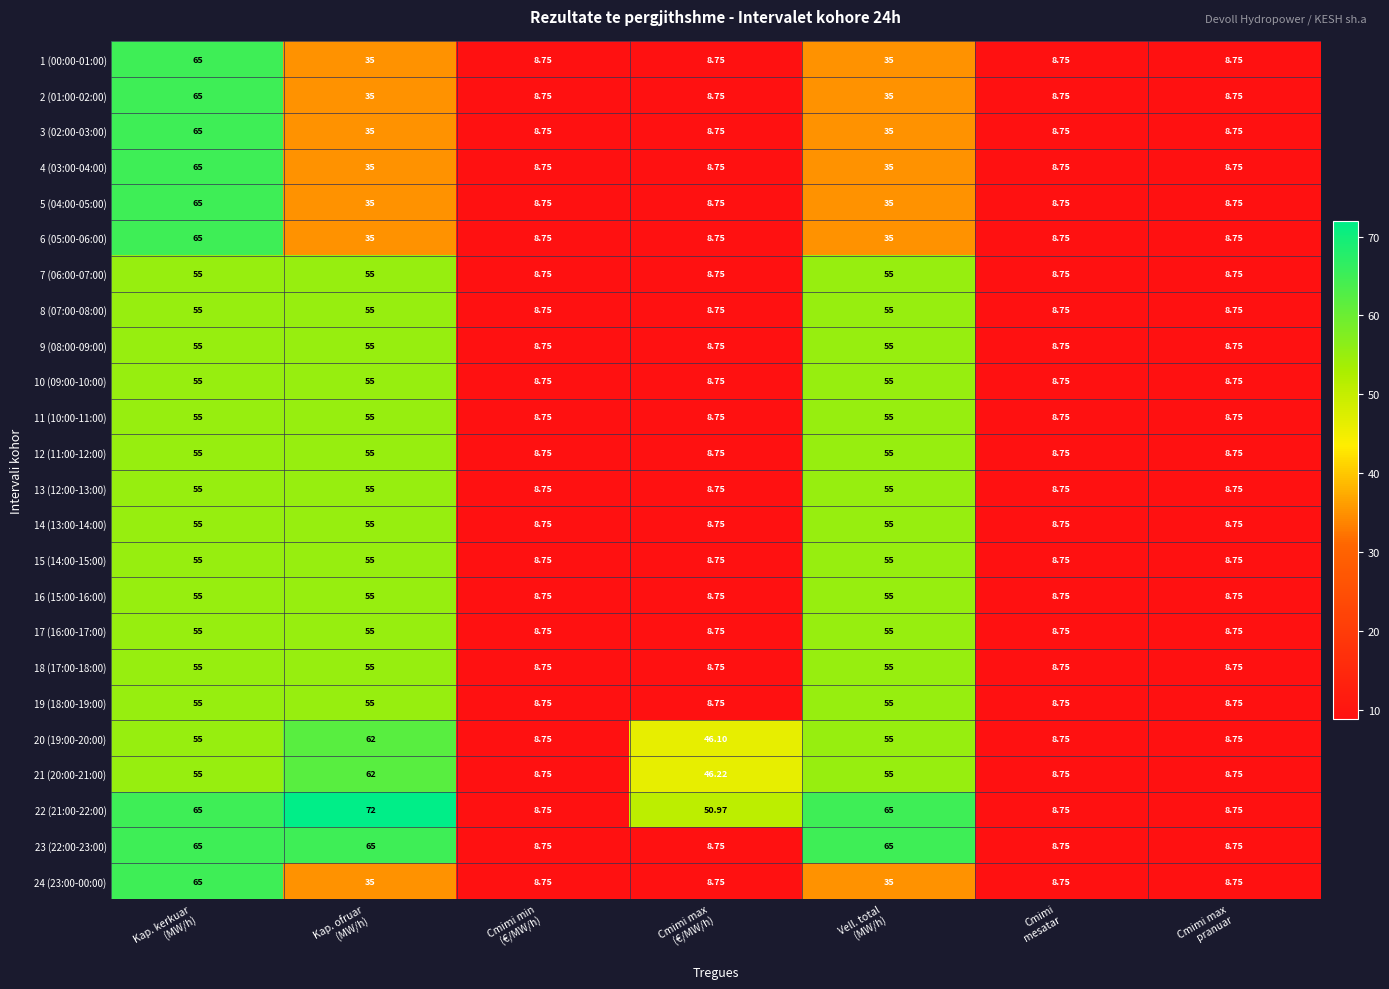

Count the number of data series in this chart.

24